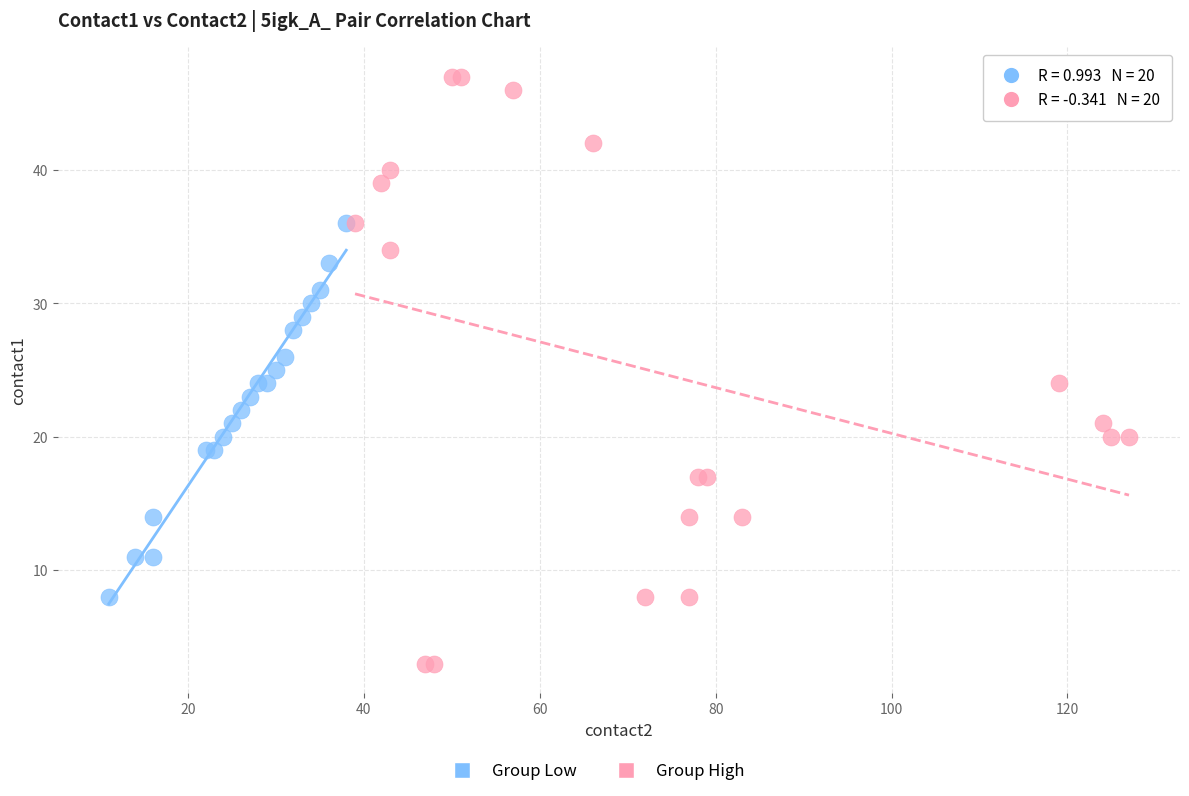

Which series reaches the minimum Y coordinate?

Group High